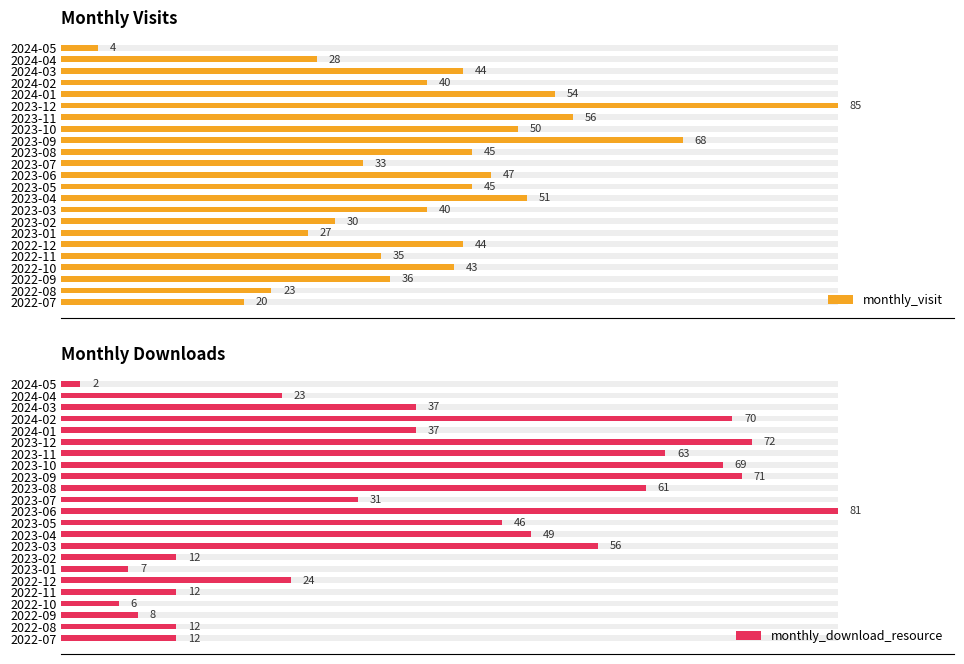

The value of monthly_visit at 2023-09 is 48.0. True or false?

False